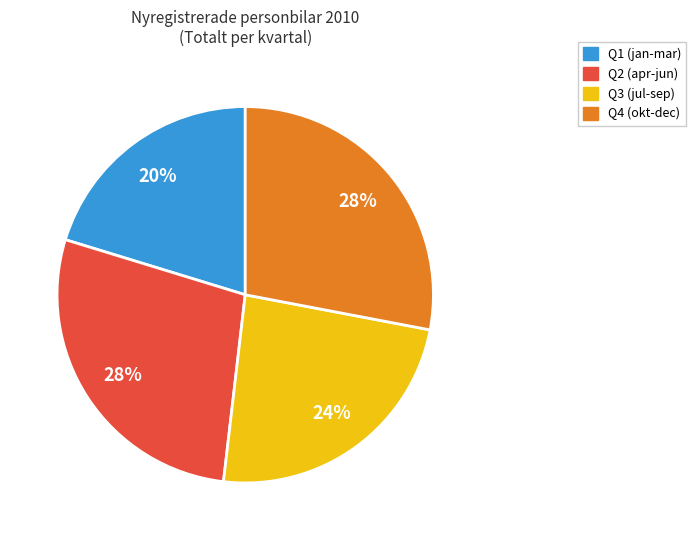

Does any single category account for the majority?

No